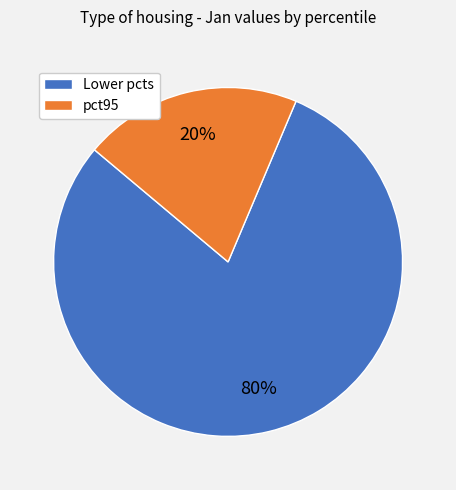

What percentage is the pct95 slice, to the nearest percent?

20%